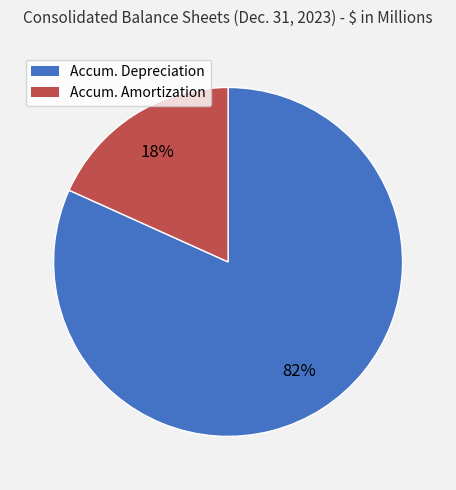

To the nearest percent, what is the average slice percentage?

50%